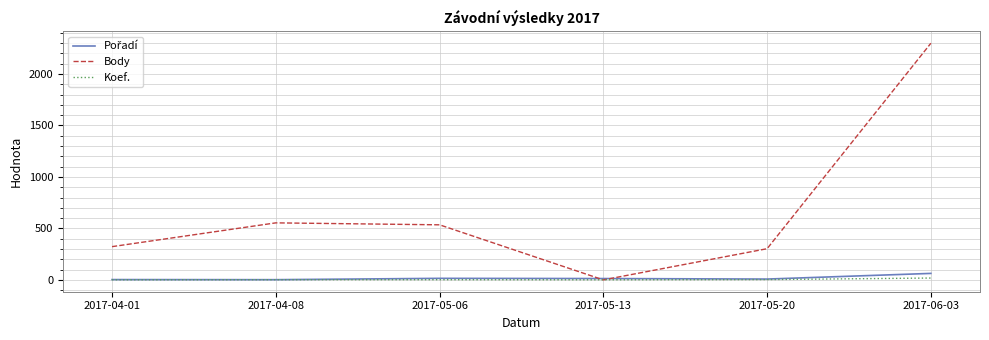

What is the maximum value for Body?

2299